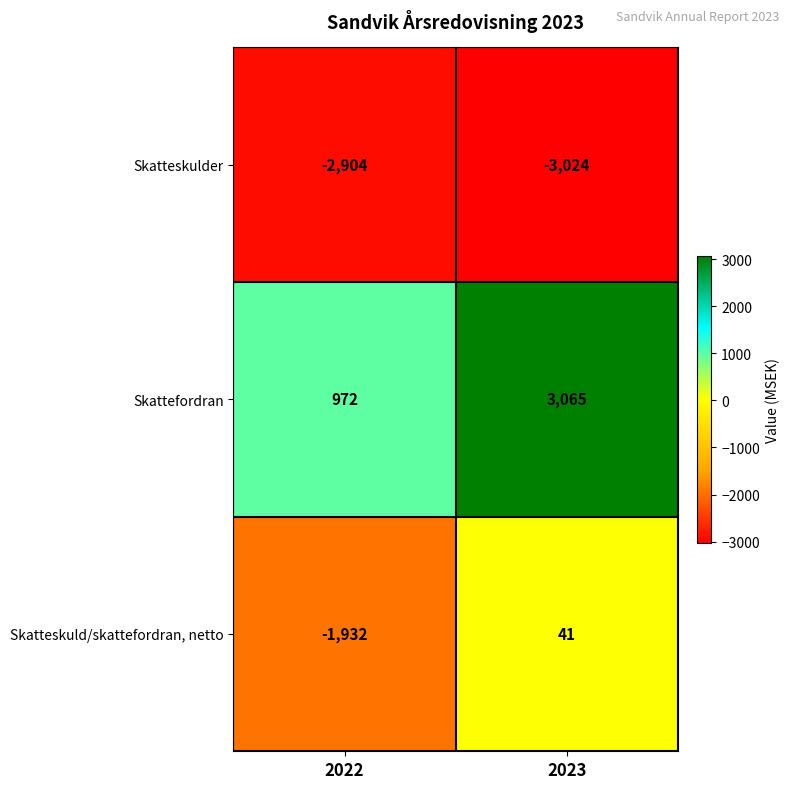

Reading left to right, transcribe all the data shown in this chart.

Skatteskulder: -2904	-3024
Skattefordran: 972	3065
Skatteskuld/skattefordran, netto: -1932	41